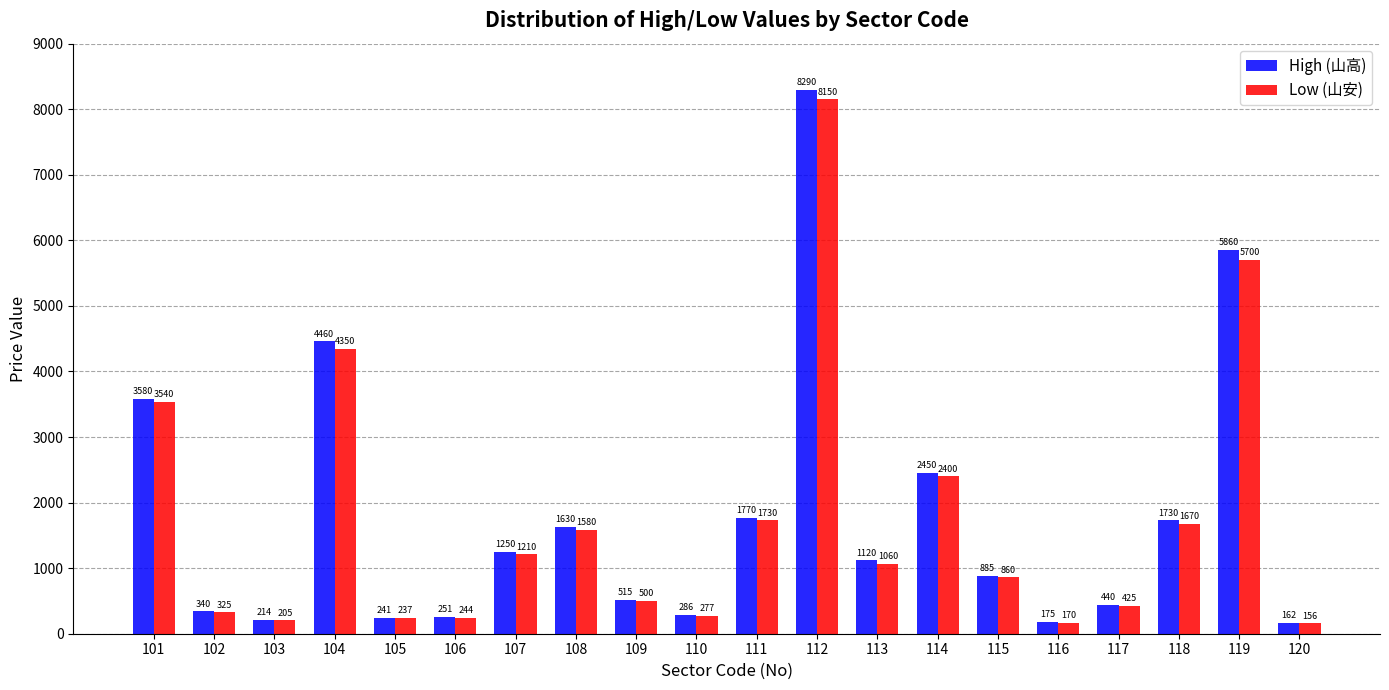

Reading left to right, transcribe all the data shown in this chart.

High (山高): 101=3580	102=340	103=214	104=4460	105=241	106=251	107=1250	108=1630	109=515	110=286	111=1770	112=8290	113=1120	114=2450	115=885	116=175	117=440	118=1730	119=5860	120=162
Low (山安): 101=3540	102=325	103=205	104=4350	105=237	106=244	107=1210	108=1580	109=500	110=277	111=1730	112=8150	113=1060	114=2400	115=860	116=170	117=425	118=1670	119=5700	120=156